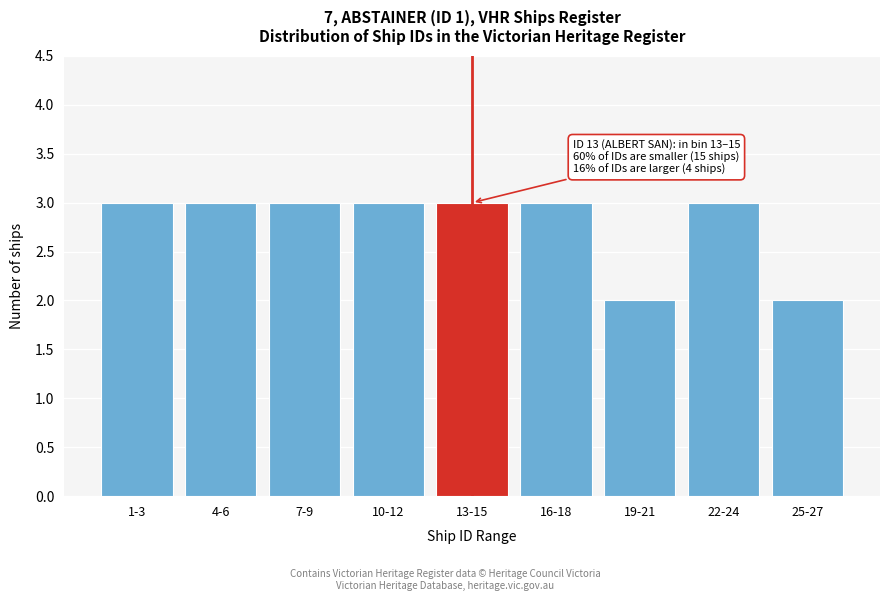

Reading left to right, what are all the values shown in this chart?

1-3=3	4-6=3	7-9=3	10-12=3	13-15=3	16-18=3	19-21=2	22-24=3	25-27=2